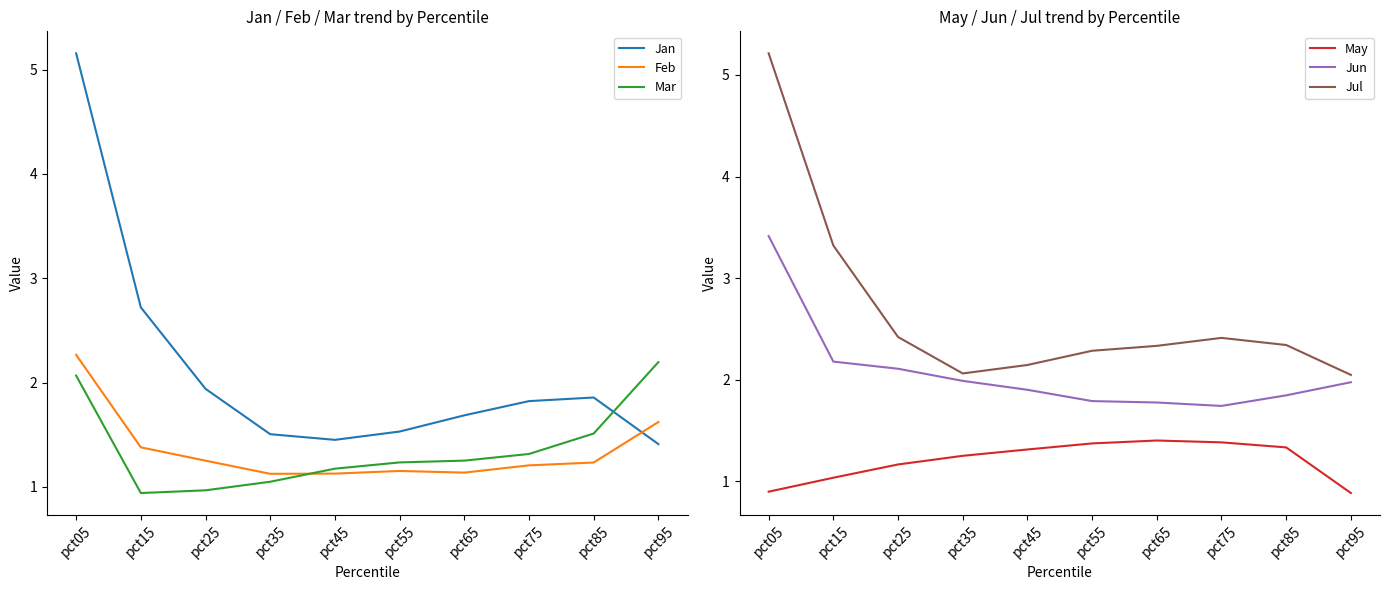

What is the average value of the Jun series?

2.1